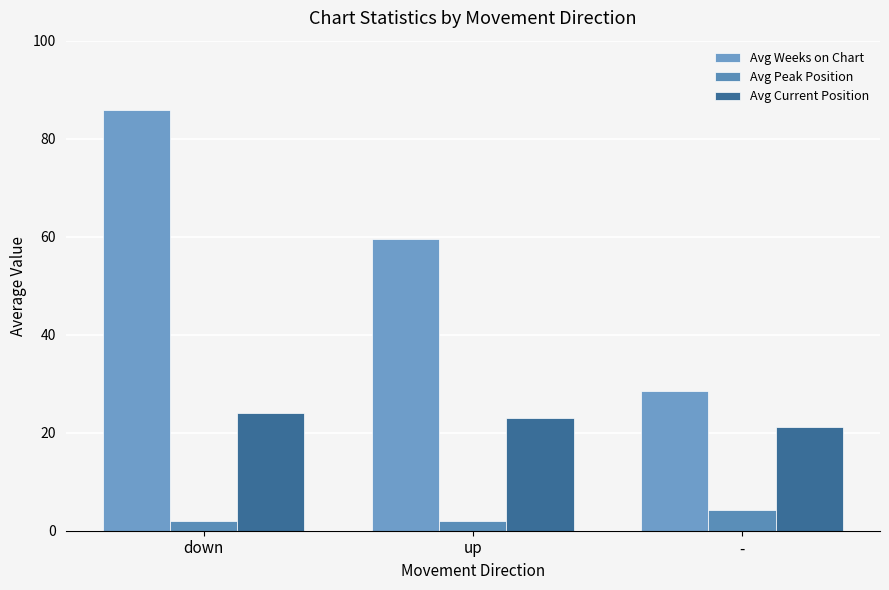

What is the maximum value shown in the chart?

85.8